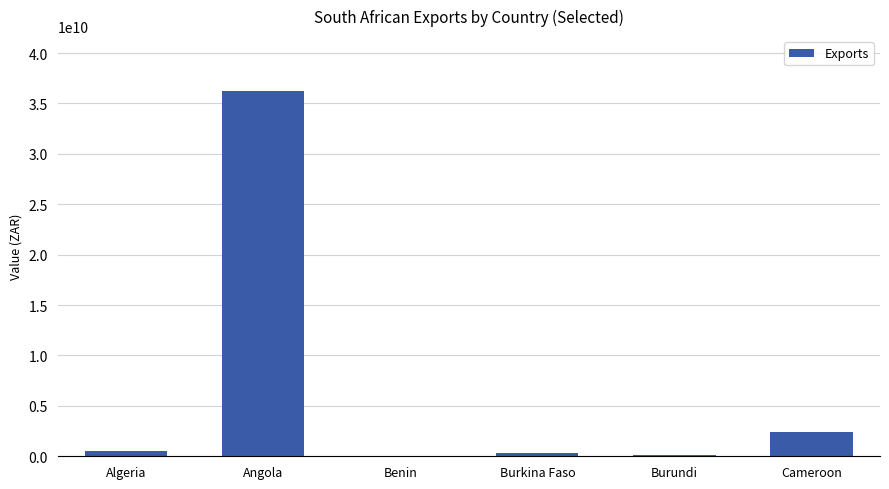

What is the sum of all values?

39644594697